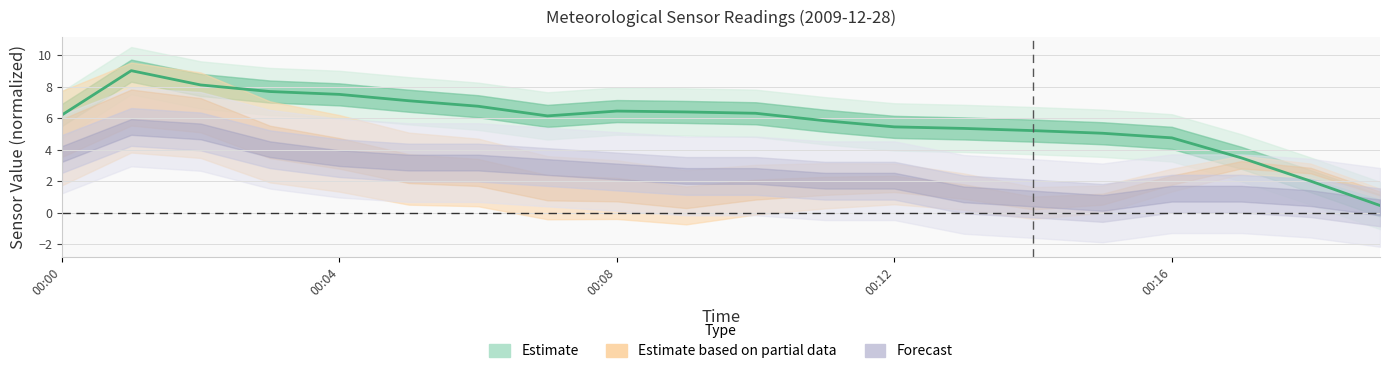

What is the change in value from 15 to 18?

-3.0